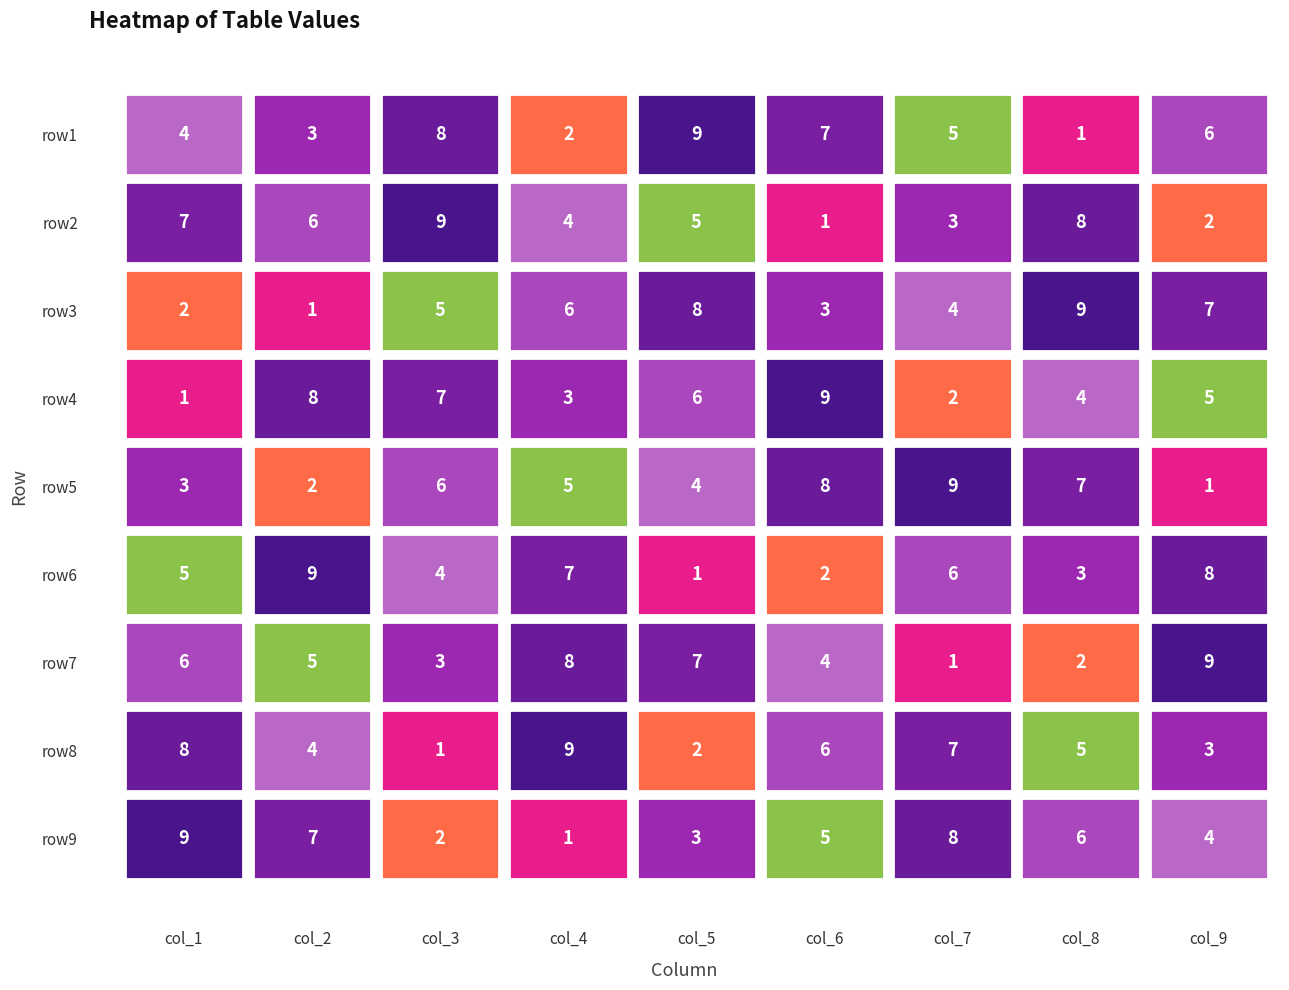

Rank the series at 0 from highest to lowest value.

row9, row8, row2, row7, row6, row1, row5, row3, row4